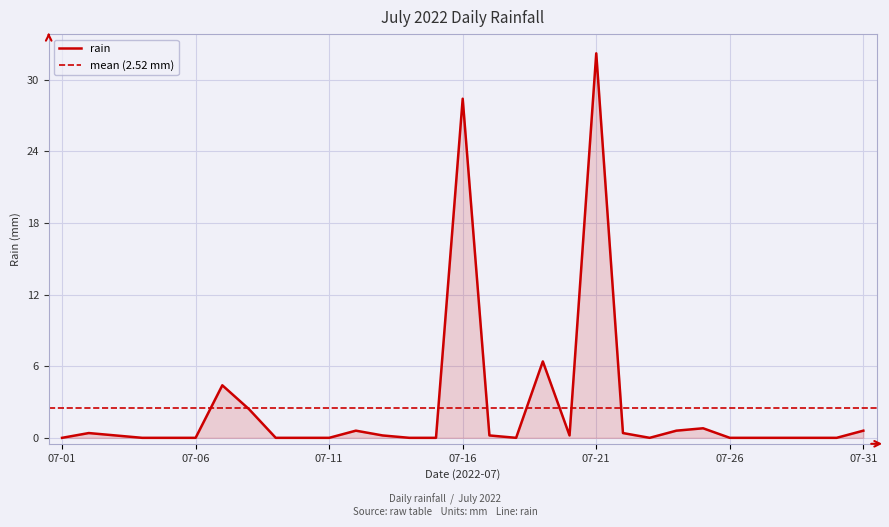

True or false: rain has a value of 0.0 at 07-26.

True